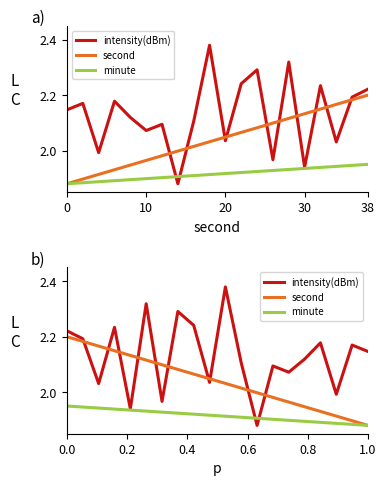

What is the average value of the minute series?

1.9